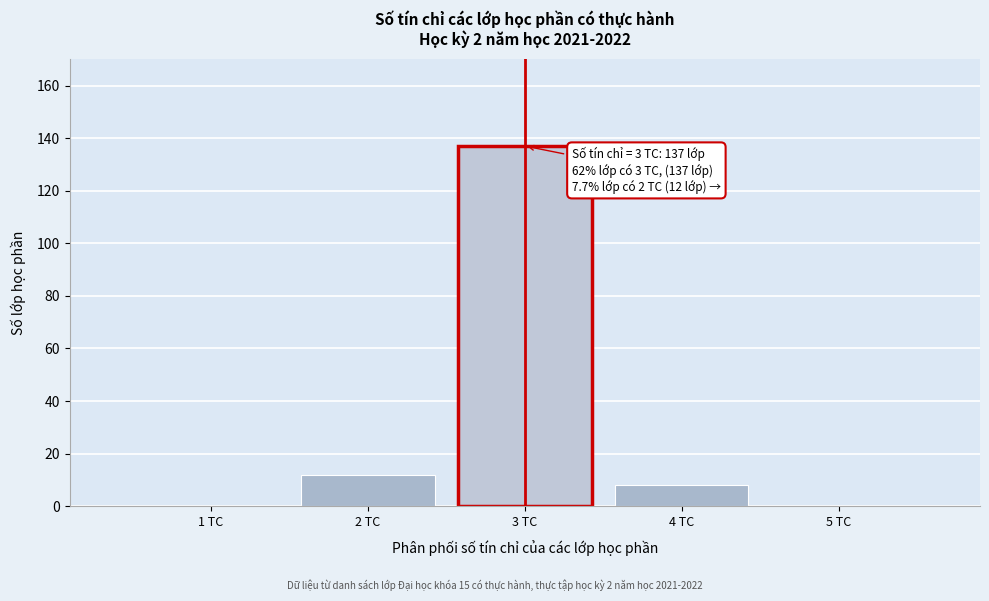

Reading left to right, list all the values displayed in this chart.

1 TC=0	2 TC=12	3 TC=137	4 TC=8	5 TC=0